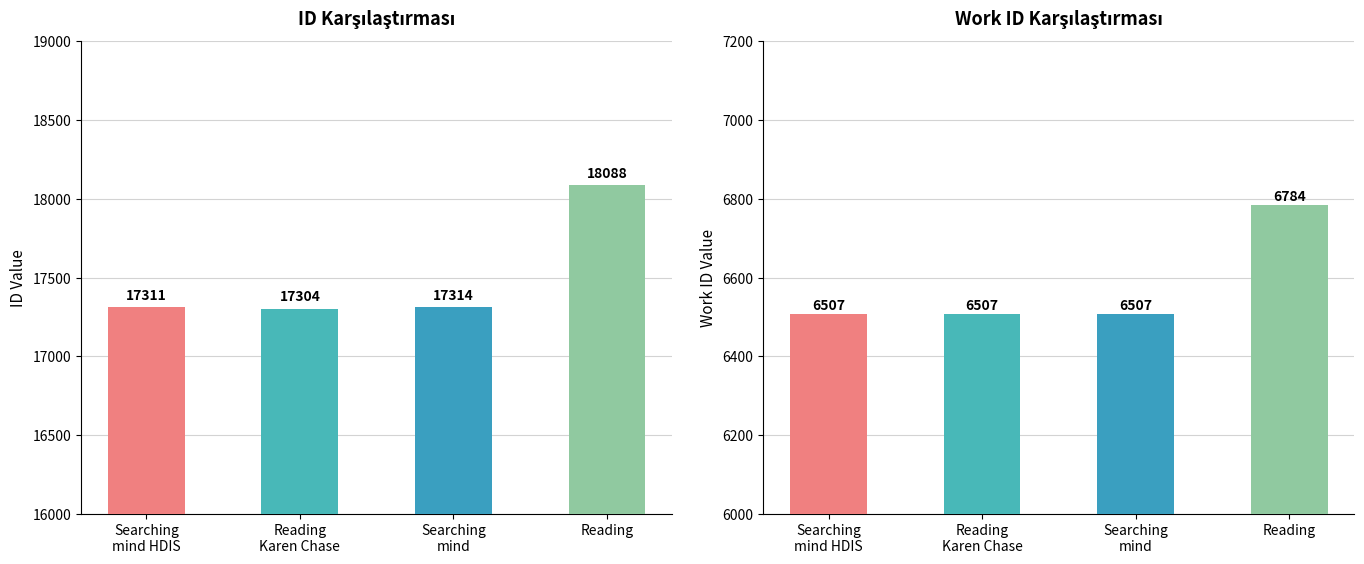

What is the minimum value for id?

17304